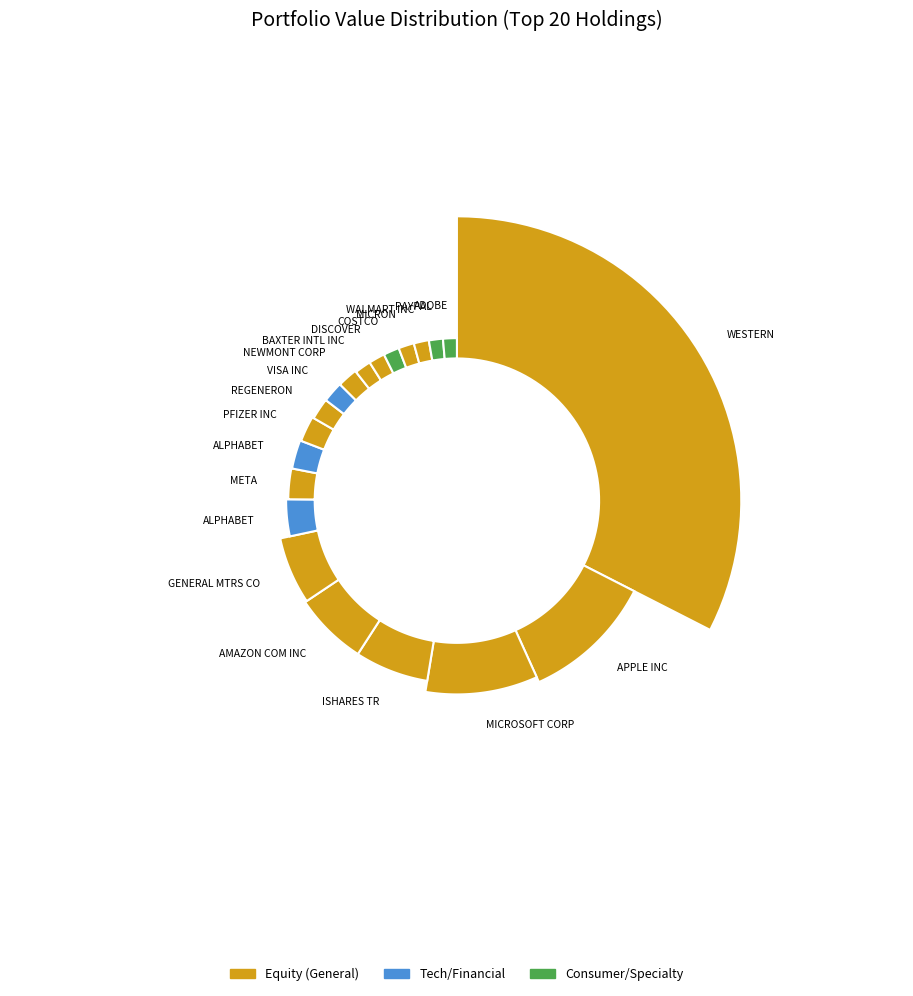

How many slices are in this pie chart?

20